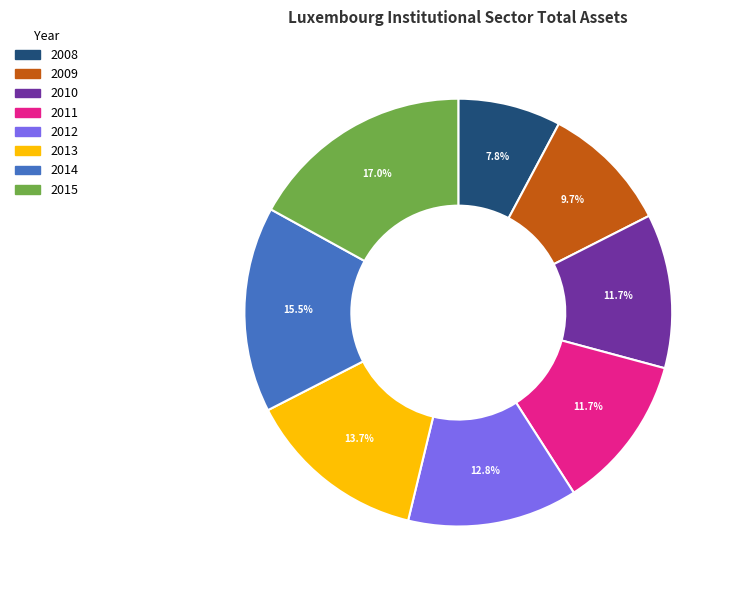

To the nearest percent, what is the average slice percentage?

12%